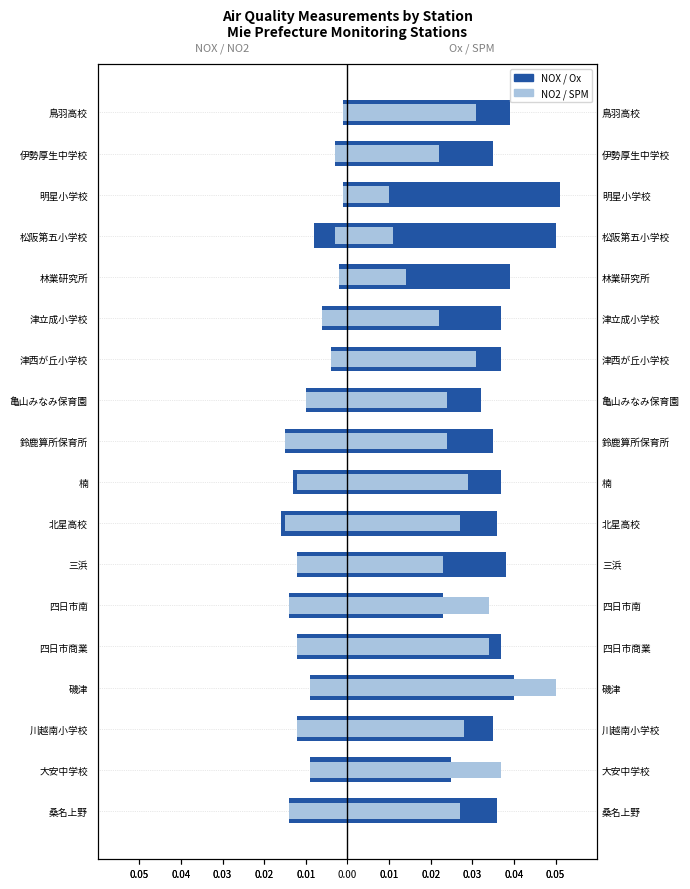

Are the bars grouped side by side (vs. stacked)?

Yes